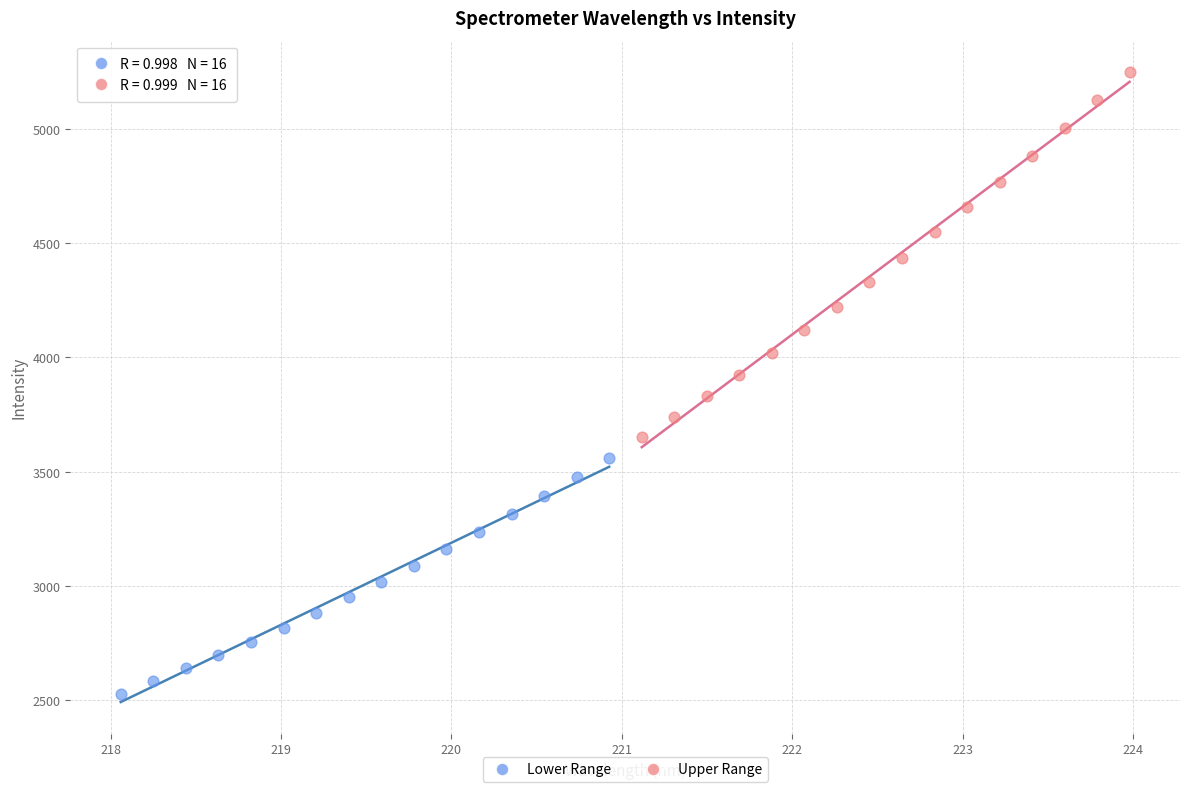

Which series reaches the maximum Y coordinate?

Upper Range